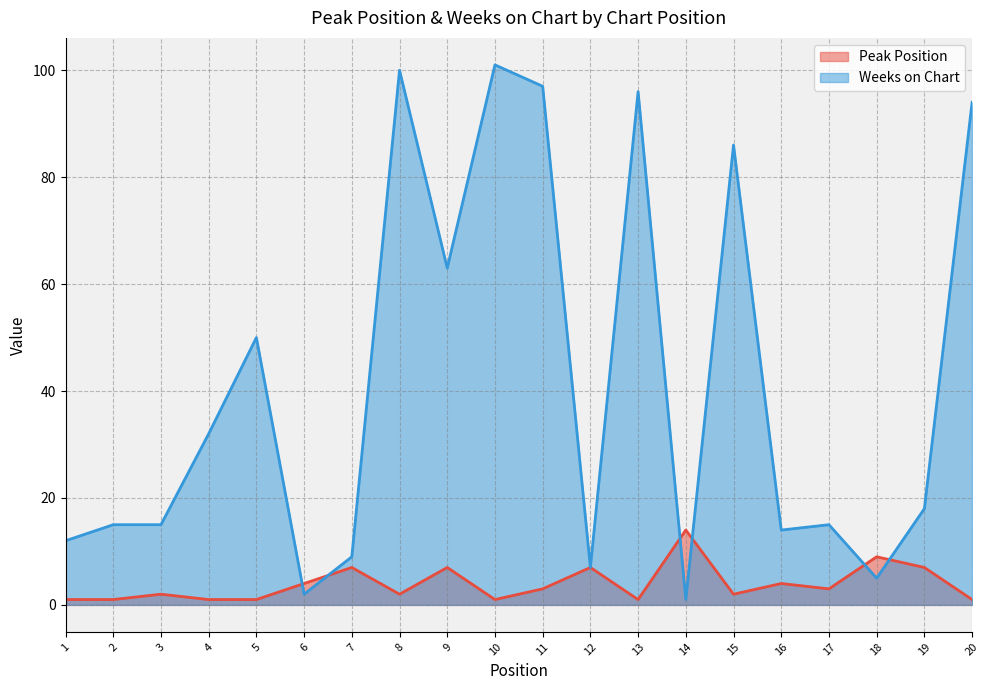

Which series has the largest range (max minus min)?

Weeks on Chart